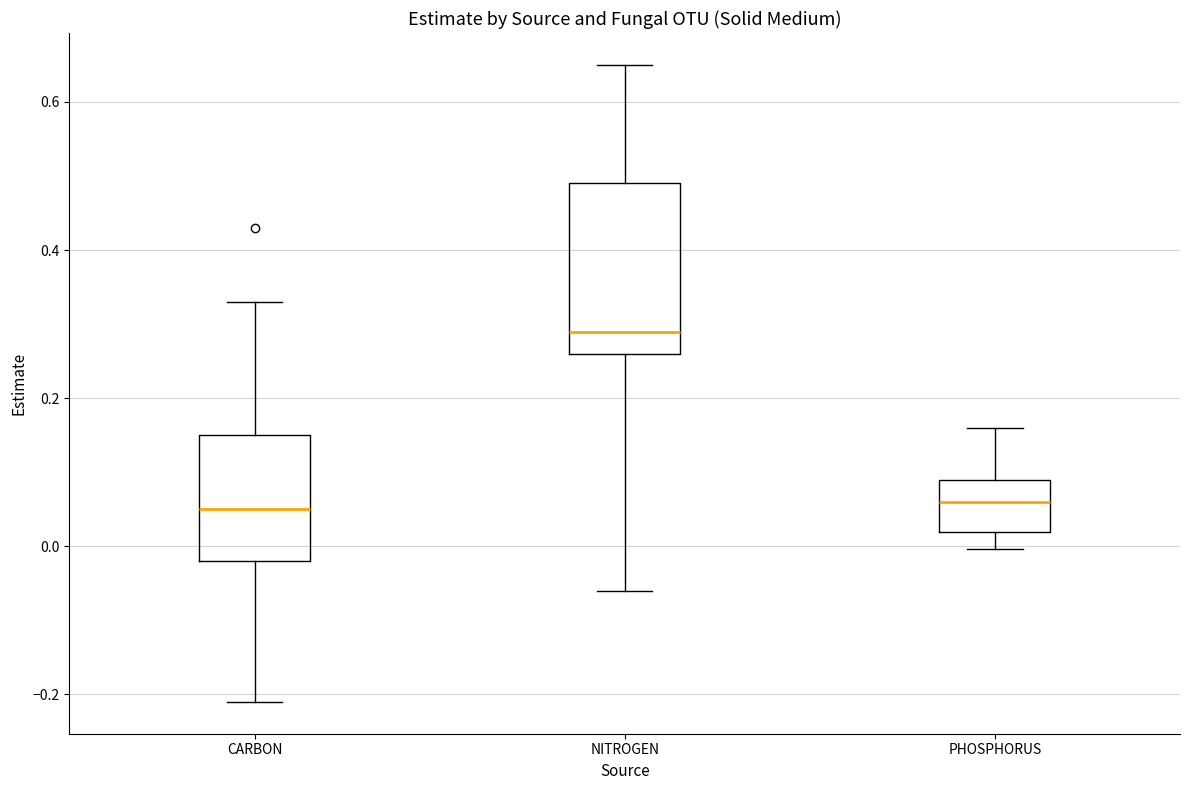

Where does the median line of the box for NITROGEN sit on the y-axis? The values are not printed on the chart, so give them approximately, as read against the axis.

0.30